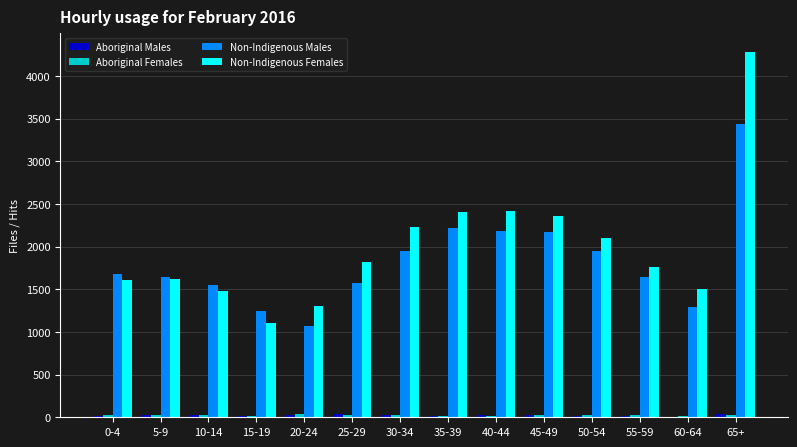

Which category has the highest value across all series?

65+